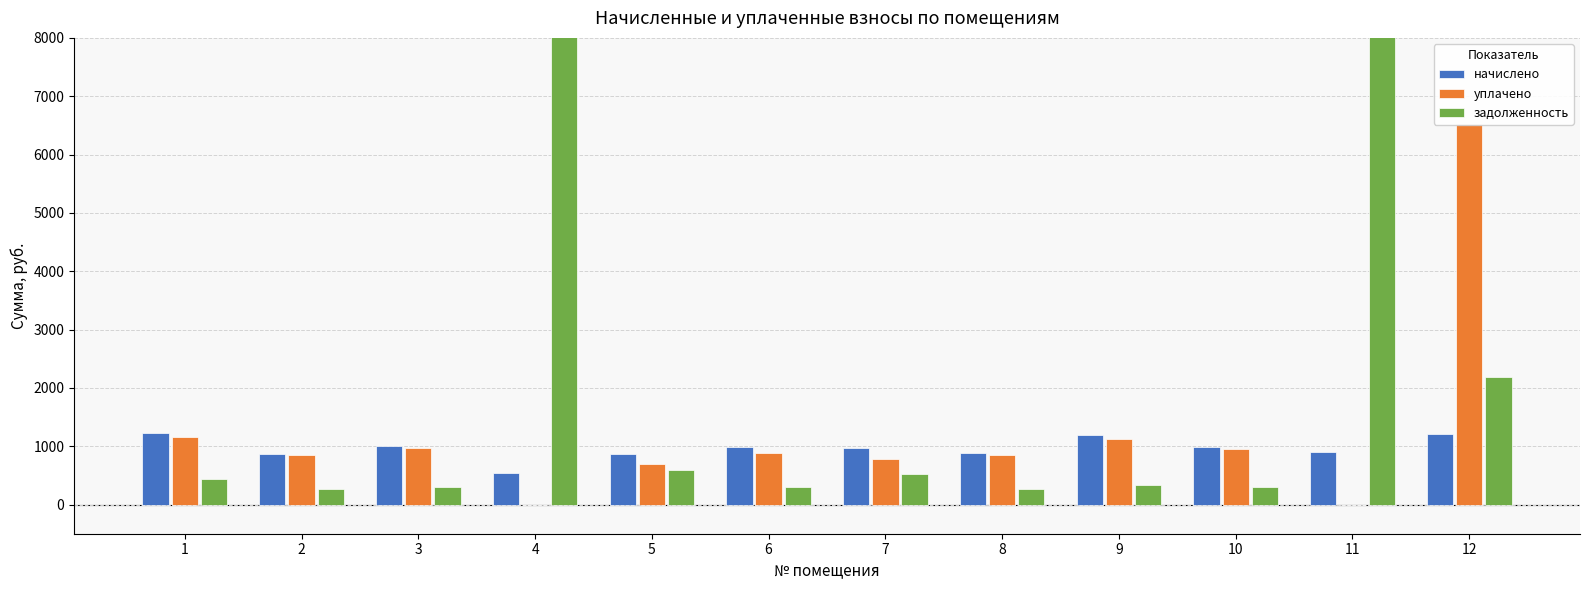

List the labels in order of уплачено value, largest first.

12, 1, 9, 3, 10, 6, 8, 2, 7, 5, 4, 11